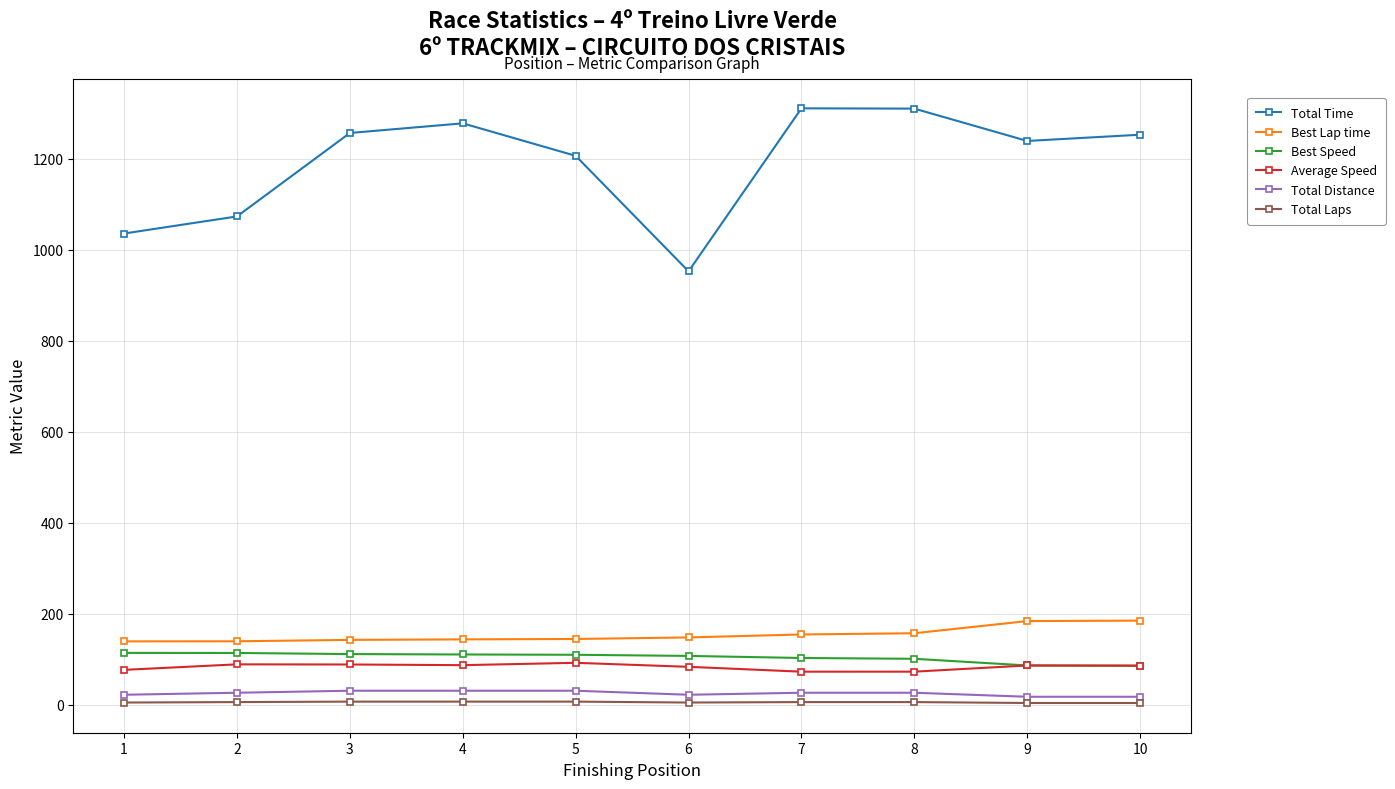

Which series has the largest range (max minus min)?

Total Time